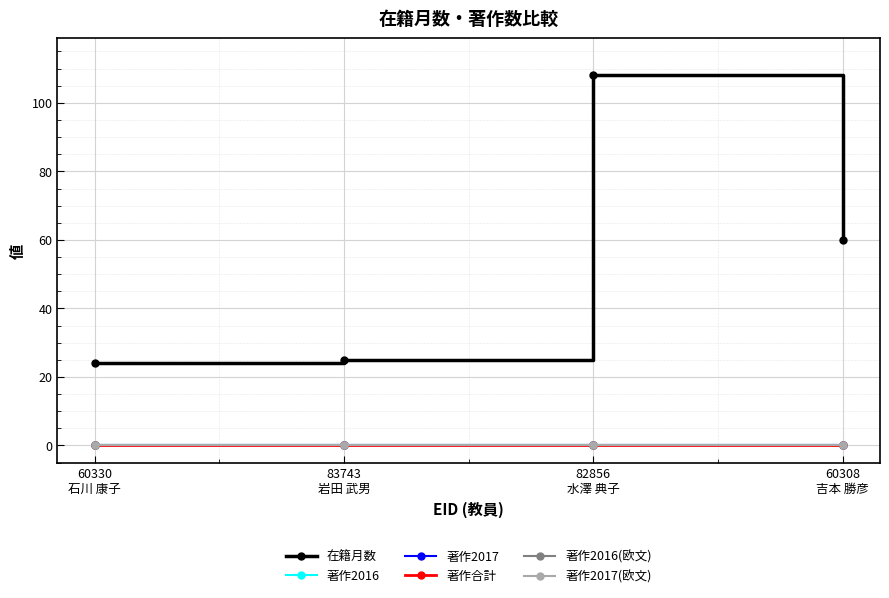

Which category has the highest value in the 著作2017 series?

60330
石川 康子